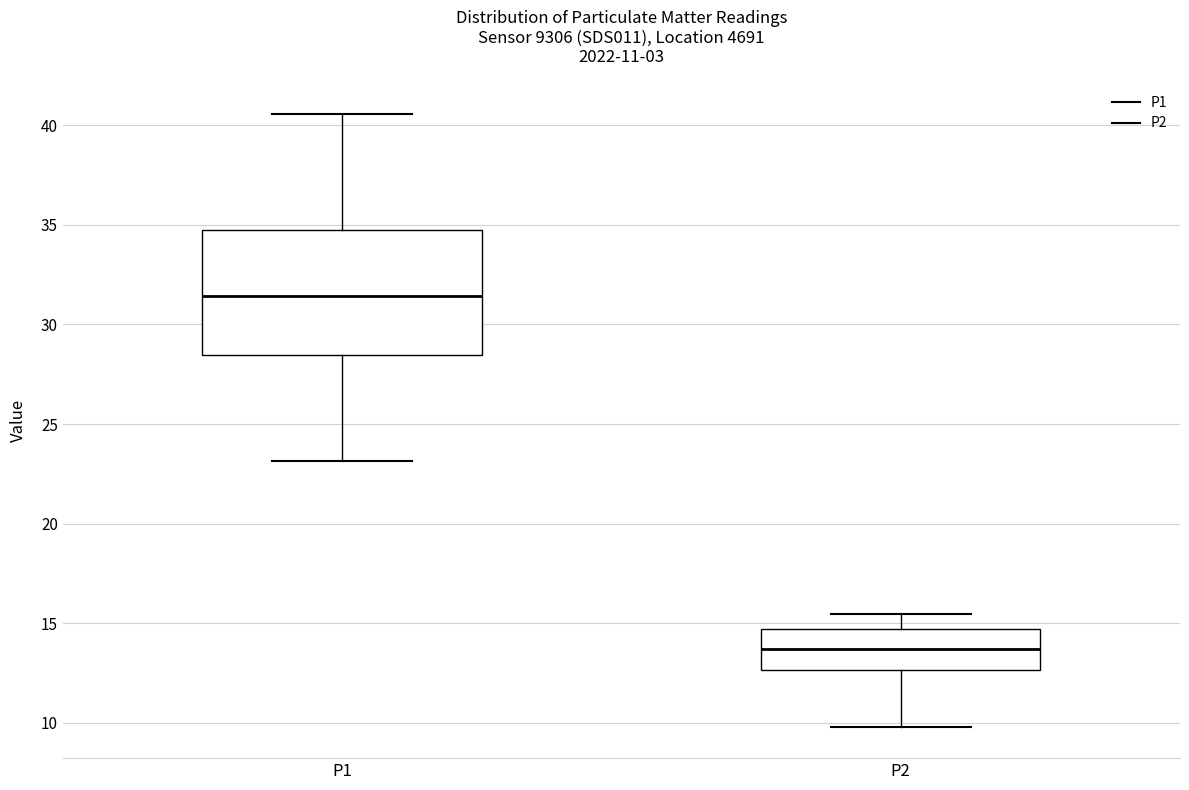

Which box has the highest median line?

P1